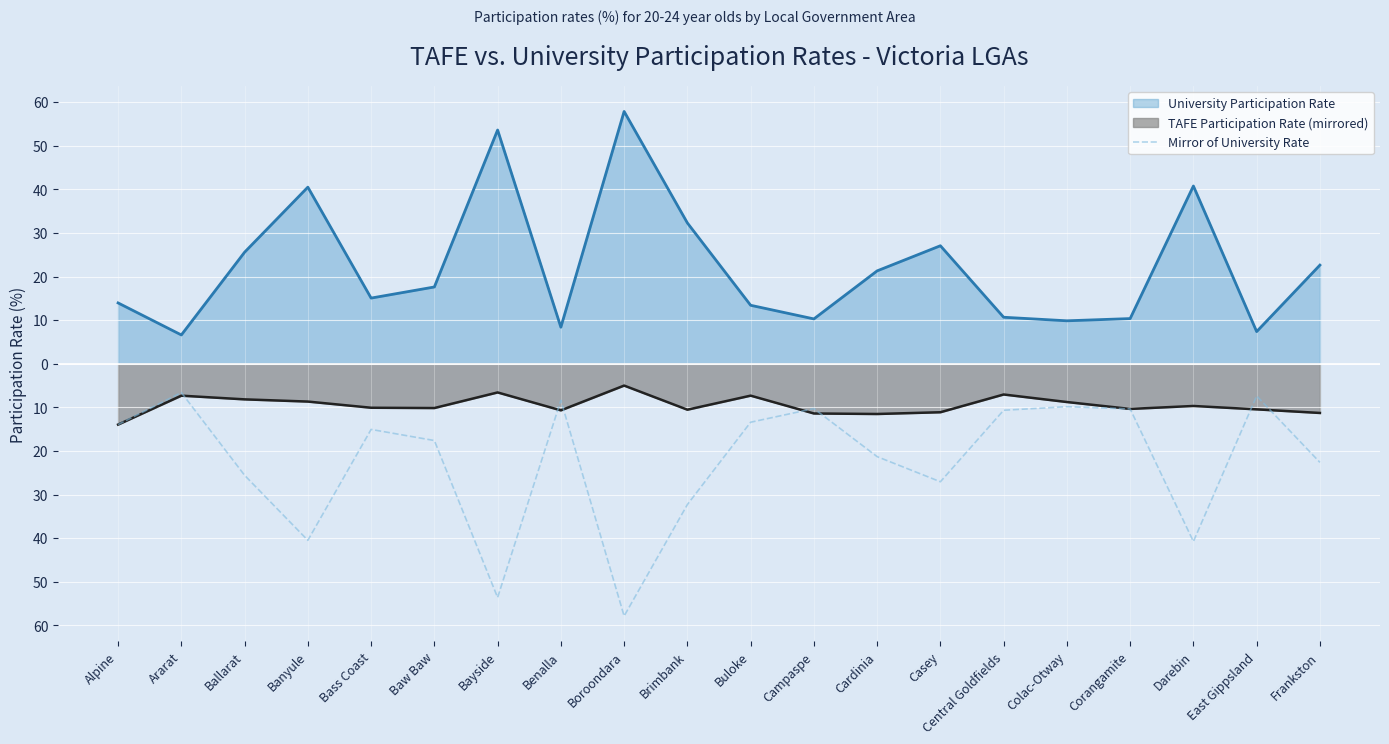

Reading left to right, extract all data points from this chart.

Alpine=-14.0	Ararat=-6.6	Ballarat=-25.6	Banyule=-40.5	Bass Coast=-15.1	Baw Baw=-17.6	Bayside=-53.6	Benalla=-8.4	Boroondara=-57.9	Brimbank=-32.3	Buloke=-13.4	Campaspe=-10.3	Cardinia=-21.3	Casey=-27.1	Central Goldfields=-10.7	Colac-Otway=-9.9	Corangamite=-10.4	Darebin=-40.8	East Gippsland=-7.4	Frankston=-22.6